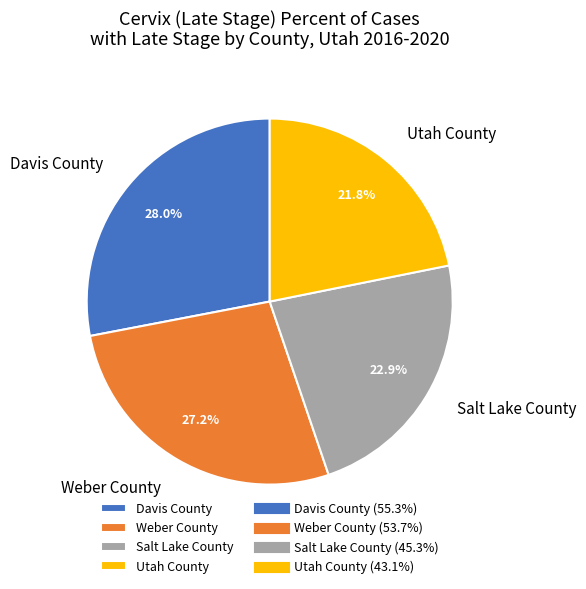

The Salt Lake County slice represents 23% of the pie. True or false?

True